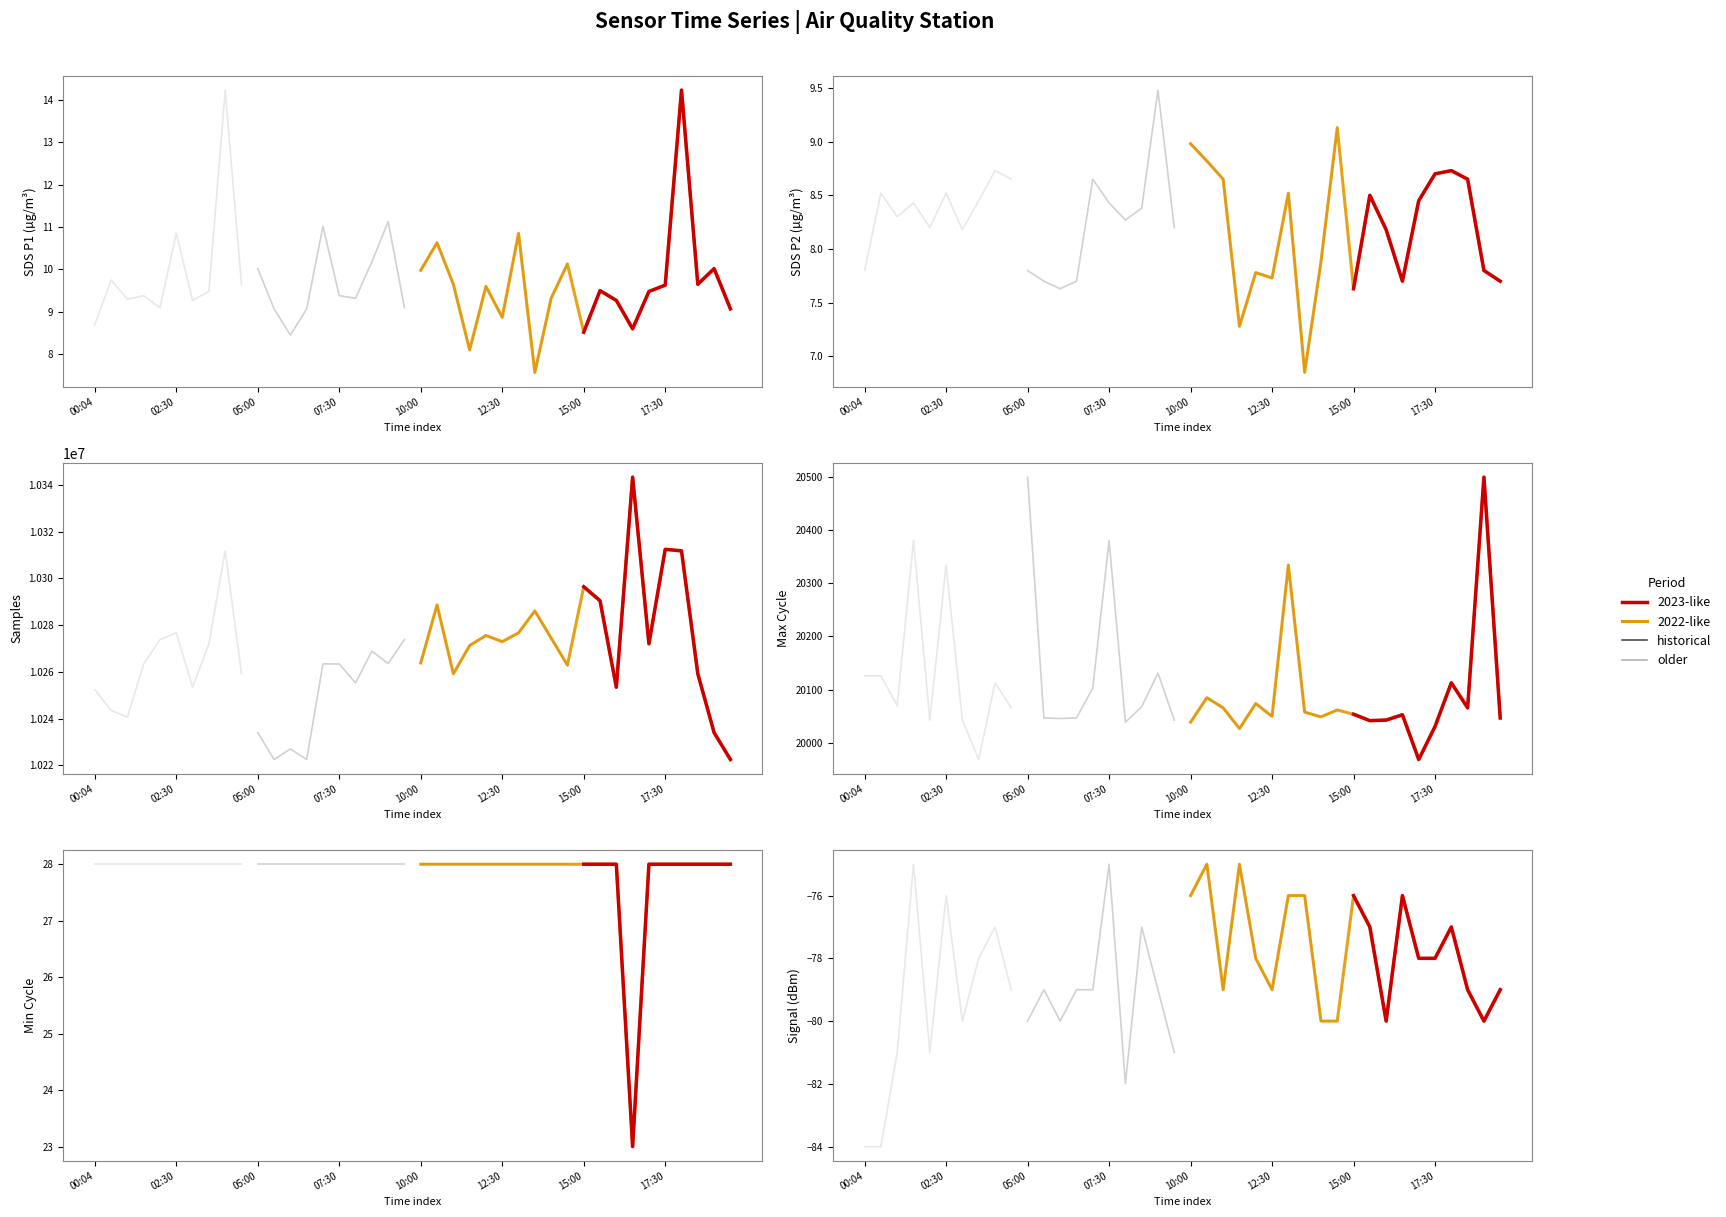

Which category has the highest value in the SDS_P2 series?

09:00